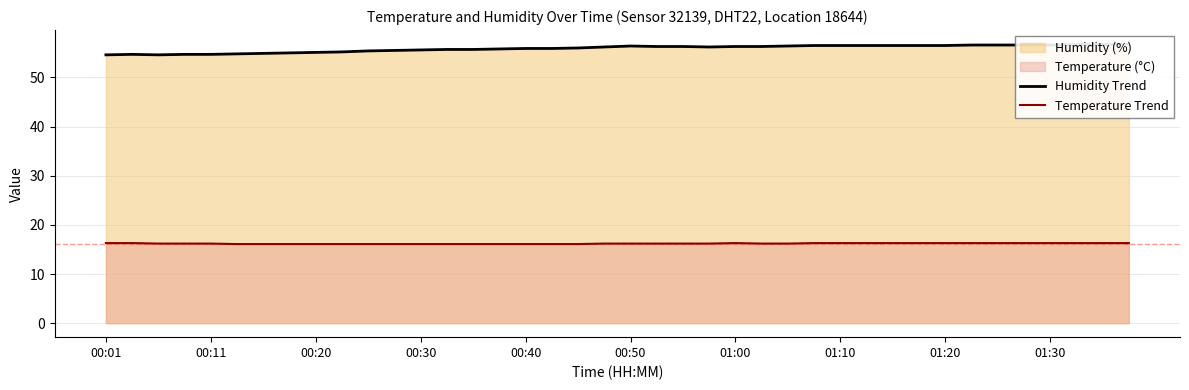

True or false: Temperature Trend has a value of 22.5 at 01:10.

False